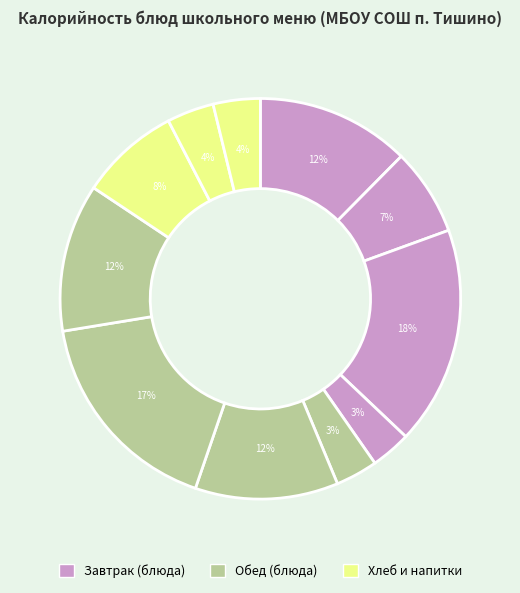

Does any single category account for the majority?

No